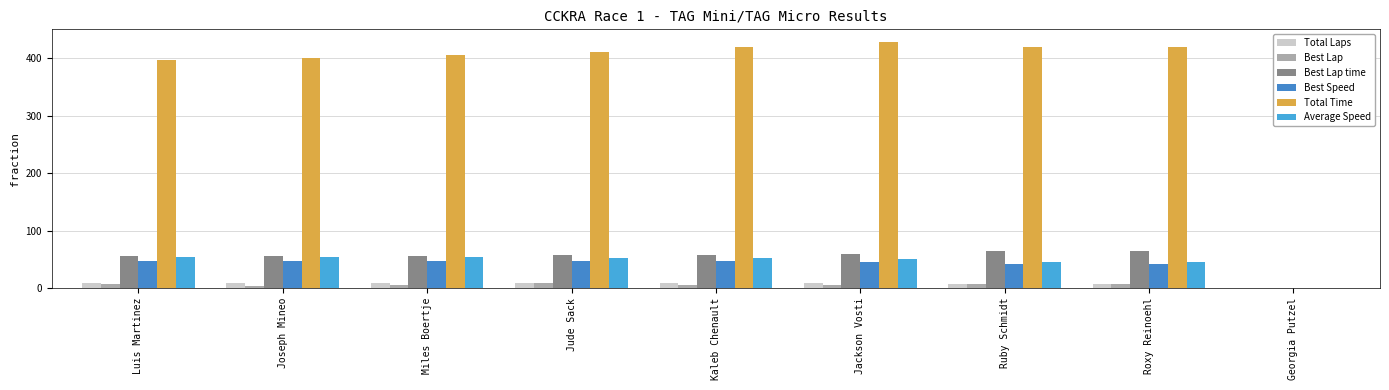

How many data points in Best Lap time are above 57?

5